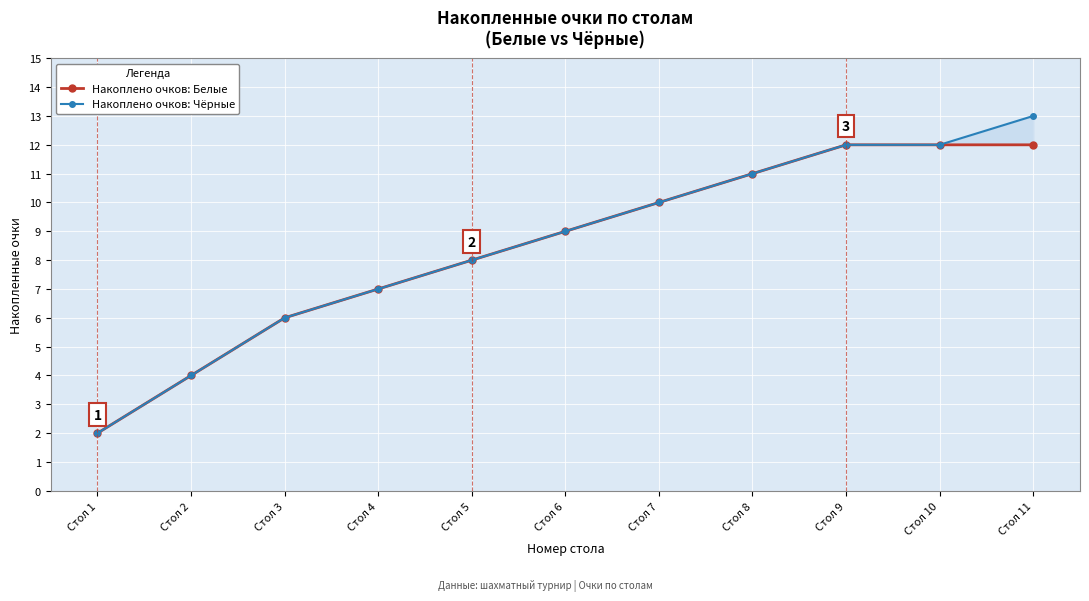

Count the Накоплено очков: Белые values in the range 6 to 12.

9